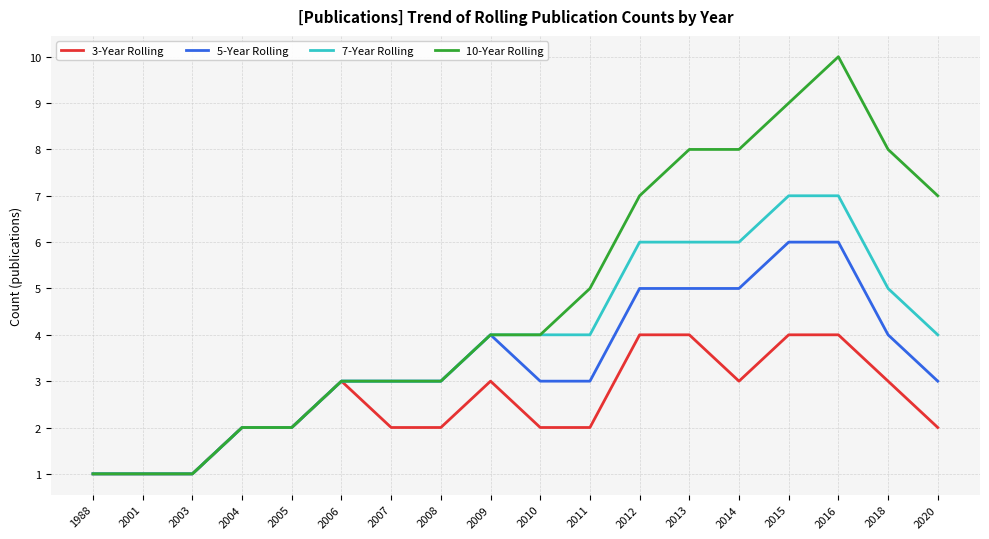

Rank the series by their maximum value, from highest to lowest.

10-Year Rolling, 7-Year Rolling, 5-Year Rolling, 3-Year Rolling